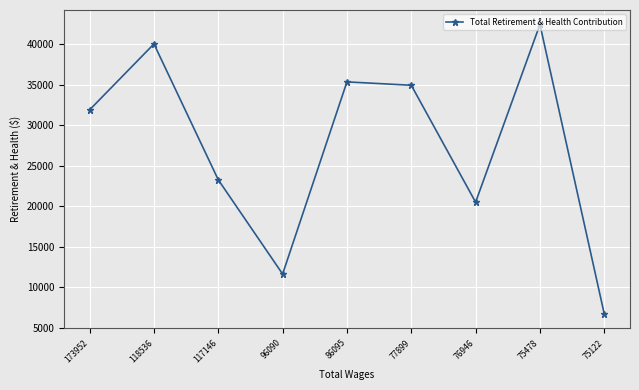

What is the value of the 9th point from the left?

6703